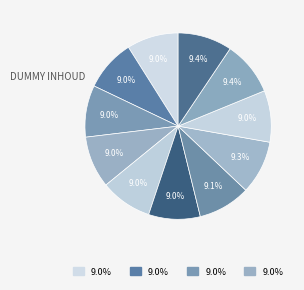

How many segments does this pie chart have?

11